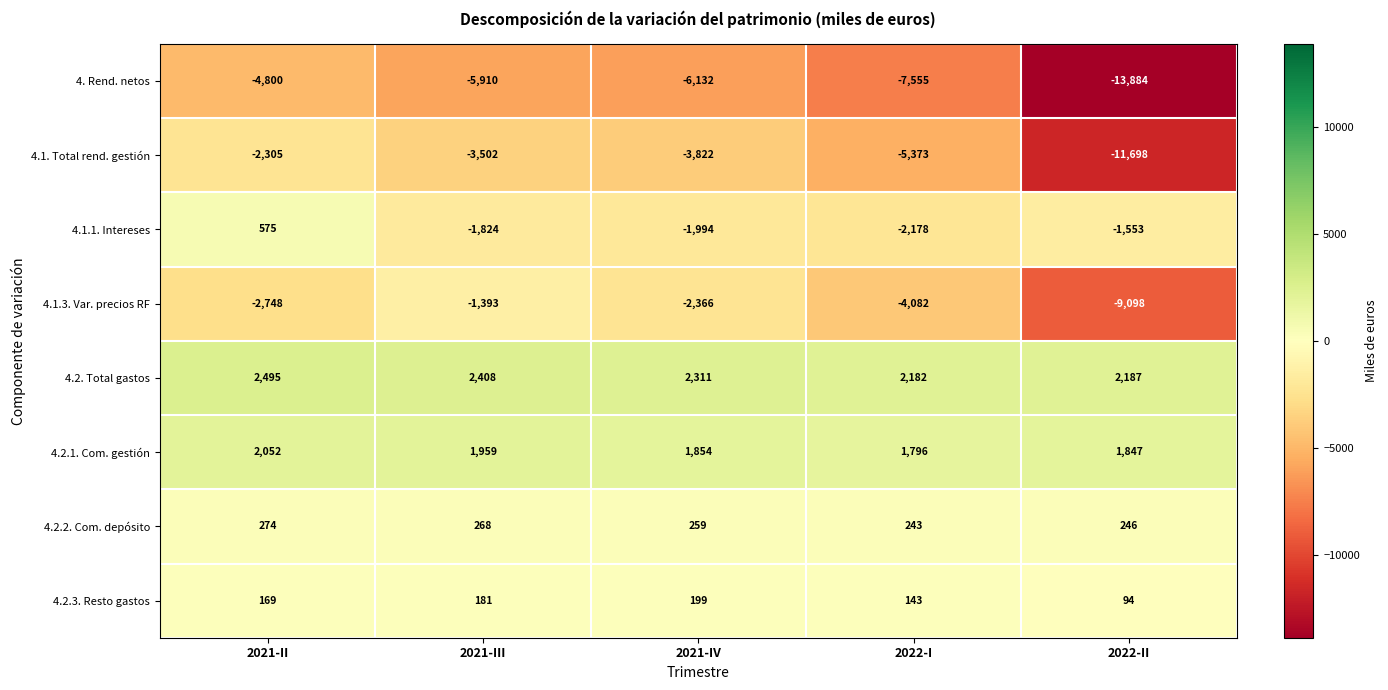

At which category is the sum across all series the highest?

2021-II